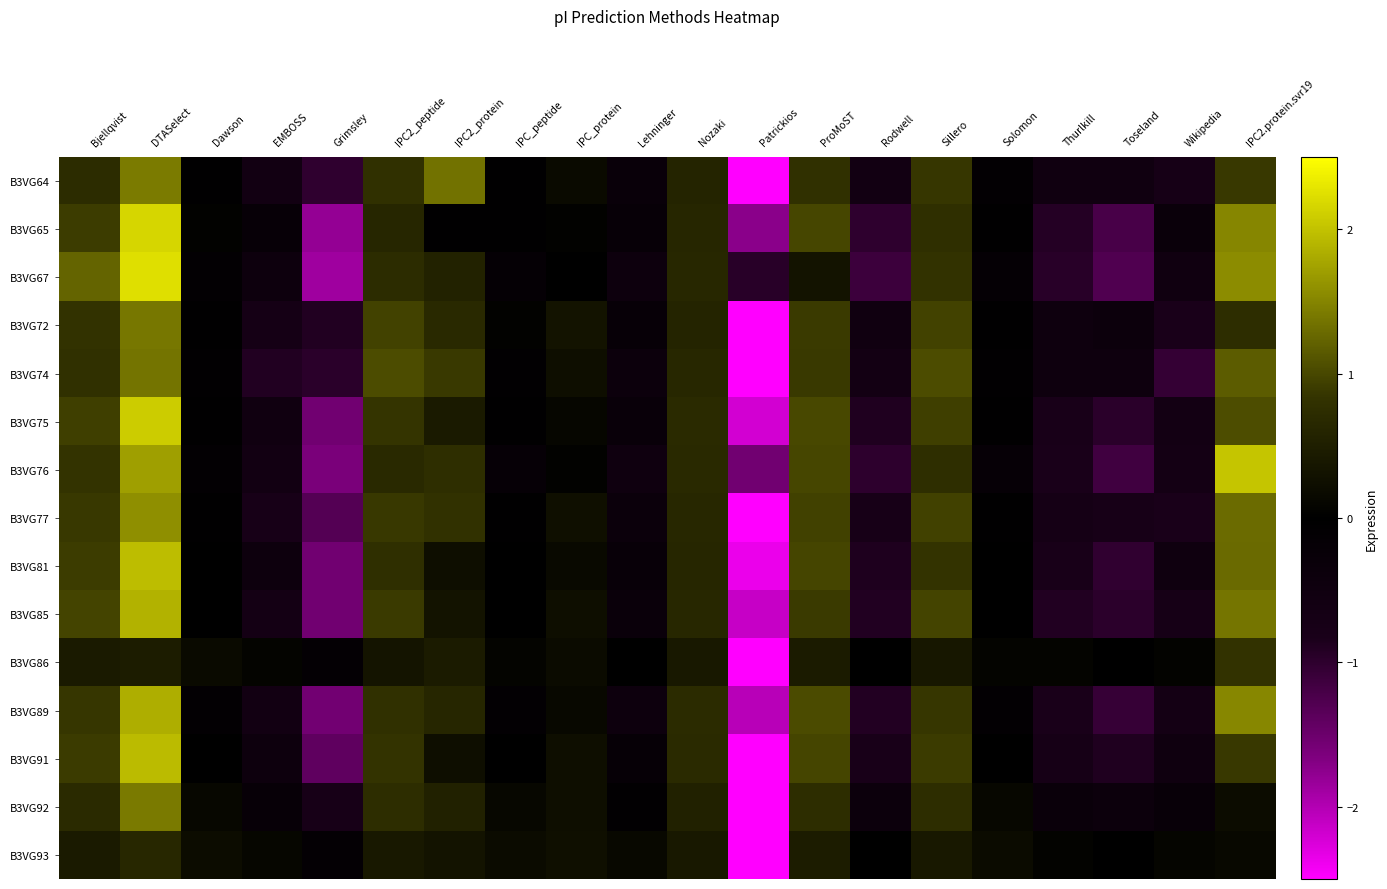

Reading left to right, what are all the values shown in this chart?

B3VG64: Bjellqvist=0.7	DTASelect=1.4	Dawson=-0.0	EMBOSS=-0.6	Grimsley=-1.0	IPC2_peptide=0.8	IPC2_protein=1.4	IPC_peptide=-0.0	IPC_protein=0.2	Lehninger=-0.3	Nozaki=0.6	Patrickios=-3.1	ProMoST=0.8	Rodwell=-0.6	Sillero=0.9	Solomon=-0.1	Thurlkill=-0.5	Toseland=-0.5	Wikipedia=-0.7	IPC2.protein.svr19=0.9
B3VG65: Bjellqvist=0.9	DTASelect=2.2	Dawson=0.0	EMBOSS=-0.3	Grimsley=-1.8	IPC2_peptide=0.6	IPC2_protein=-0.0	IPC_peptide=-0.0	IPC_protein=0.0	Lehninger=-0.3	Nozaki=0.6	Patrickios=-1.7	ProMoST=1.0	Rodwell=-1.0	Sillero=0.8	Solomon=-0.0	Thurlkill=-0.9	Toseland=-1.2	Wikipedia=-0.3	IPC2.protein.svr19=1.5
B3VG67: Bjellqvist=1.2	DTASelect=2.2	Dawson=-0.1	EMBOSS=-0.4	Grimsley=-1.9	IPC2_peptide=0.7	IPC2_protein=0.6	IPC_peptide=-0.2	IPC_protein=-0.0	Lehninger=-0.4	Nozaki=0.7	Patrickios=-0.9	ProMoST=0.3	Rodwell=-1.1	Sillero=0.8	Solomon=-0.2	Thurlkill=-0.9	Toseland=-1.3	Wikipedia=-0.5	IPC2.protein.svr19=1.6
B3VG72: Bjellqvist=0.8	DTASelect=1.4	Dawson=-0.0	EMBOSS=-0.7	Grimsley=-0.9	IPC2_peptide=1.0	IPC2_protein=0.7	IPC_peptide=0.0	IPC_protein=0.3	Lehninger=-0.3	Nozaki=0.6	Patrickios=-3.3	ProMoST=0.9	Rodwell=-0.5	Sillero=1.0	Solomon=-0.0	Thurlkill=-0.5	Toseland=-0.4	Wikipedia=-0.8	IPC2.protein.svr19=0.7
B3VG74: Bjellqvist=0.8	DTASelect=1.4	Dawson=-0.1	EMBOSS=-0.9	Grimsley=-1.0	IPC2_peptide=1.0	IPC2_protein=0.9	IPC_peptide=-0.1	IPC_protein=0.2	Lehninger=-0.4	Nozaki=0.6	Patrickios=-2.8	ProMoST=0.9	Rodwell=-0.7	Sillero=1.0	Solomon=-0.1	Thurlkill=-0.5	Toseland=-0.5	Wikipedia=-1.1	IPC2.protein.svr19=1.2
B3VG75: Bjellqvist=0.9	DTASelect=2.1	Dawson=-0.1	EMBOSS=-0.6	Grimsley=-1.5	IPC2_peptide=0.8	IPC2_protein=0.4	IPC_peptide=-0.1	IPC_protein=0.1	Lehninger=-0.3	Nozaki=0.7	Patrickios=-2.2	ProMoST=1.0	Rodwell=-0.9	Sillero=0.9	Solomon=-0.1	Thurlkill=-0.8	Toseland=-1.0	Wikipedia=-0.6	IPC2.protein.svr19=1.0
B3VG76: Bjellqvist=0.8	DTASelect=1.7	Dawson=-0.1	EMBOSS=-0.6	Grimsley=-1.6	IPC2_peptide=0.7	IPC2_protein=0.8	IPC_peptide=-0.2	IPC_protein=0.0	Lehninger=-0.5	Nozaki=0.7	Patrickios=-1.6	ProMoST=1.0	Rodwell=-1.0	Sillero=0.8	Solomon=-0.2	Thurlkill=-0.8	Toseland=-1.2	Wikipedia=-0.7	IPC2.protein.svr19=2.0
B3VG77: Bjellqvist=0.9	DTASelect=1.6	Dawson=-0.1	EMBOSS=-0.8	Grimsley=-1.3	IPC2_peptide=0.9	IPC2_protein=0.8	IPC_peptide=-0.1	IPC_protein=0.3	Lehninger=-0.4	Nozaki=0.6	Patrickios=-2.6	ProMoST=1.0	Rodwell=-0.8	Sillero=1.0	Solomon=-0.1	Thurlkill=-0.7	Toseland=-0.8	Wikipedia=-0.8	IPC2.protein.svr19=1.3
B3VG81: Bjellqvist=0.9	DTASelect=2.0	Dawson=0.0	EMBOSS=-0.4	Grimsley=-1.5	IPC2_peptide=0.8	IPC2_protein=0.2	IPC_peptide=0.0	IPC_protein=0.2	Lehninger=-0.3	Nozaki=0.6	Patrickios=-2.4	ProMoST=1.0	Rodwell=-0.9	Sillero=0.8	Solomon=0.0	Thurlkill=-0.8	Toseland=-1.0	Wikipedia=-0.5	IPC2.protein.svr19=1.3
B3VG85: Bjellqvist=1.0	DTASelect=1.9	Dawson=-0.0	EMBOSS=-0.7	Grimsley=-1.6	IPC2_peptide=0.9	IPC2_protein=0.3	IPC_peptide=-0.0	IPC_protein=0.2	Lehninger=-0.3	Nozaki=0.6	Patrickios=-2.1	ProMoST=0.9	Rodwell=-0.9	Sillero=1.0	Solomon=-0.0	Thurlkill=-0.9	Toseland=-1.0	Wikipedia=-0.7	IPC2.protein.svr19=1.4
B3VG86: Bjellqvist=0.4	DTASelect=0.5	Dawson=0.2	EMBOSS=0.1	Grimsley=-0.1	IPC2_peptide=0.3	IPC2_protein=0.4	IPC_peptide=0.1	IPC_protein=0.2	Lehninger=-0.0	Nozaki=0.4	Patrickios=-4.2	ProMoST=0.4	Rodwell=-0.0	Sillero=0.4	Solomon=0.1	Thurlkill=0.1	Toseland=-0.0	Wikipedia=0.1	IPC2.protein.svr19=0.8
B3VG89: Bjellqvist=0.9	DTASelect=1.8	Dawson=-0.1	EMBOSS=-0.6	Grimsley=-1.6	IPC2_peptide=0.8	IPC2_protein=0.6	IPC_peptide=-0.1	IPC_protein=0.1	Lehninger=-0.4	Nozaki=0.7	Patrickios=-2.0	ProMoST=1.0	Rodwell=-0.9	Sillero=0.9	Solomon=-0.1	Thurlkill=-0.8	Toseland=-1.1	Wikipedia=-0.7	IPC2.protein.svr19=1.5
B3VG91: Bjellqvist=0.9	DTASelect=2.0	Dawson=0.0	EMBOSS=-0.4	Grimsley=-1.4	IPC2_peptide=0.8	IPC2_protein=0.2	IPC_peptide=0.0	IPC_protein=0.2	Lehninger=-0.2	Nozaki=0.7	Patrickios=-2.7	ProMoST=1.0	Rodwell=-0.8	Sillero=0.9	Solomon=0.0	Thurlkill=-0.7	Toseland=-0.9	Wikipedia=-0.5	IPC2.protein.svr19=0.9
B3VG92: Bjellqvist=0.7	DTASelect=1.4	Dawson=0.1	EMBOSS=-0.2	Grimsley=-0.8	IPC2_peptide=0.7	IPC2_protein=0.5	IPC_peptide=0.1	IPC_protein=0.2	Lehninger=-0.1	Nozaki=0.5	Patrickios=-3.7	ProMoST=0.7	Rodwell=-0.4	Sillero=0.7	Solomon=0.1	Thurlkill=-0.3	Toseland=-0.4	Wikipedia=-0.3	IPC2.protein.svr19=0.2
B3VG93: Bjellqvist=0.4	DTASelect=0.6	Dawson=0.2	EMBOSS=0.1	Grimsley=-0.1	IPC2_peptide=0.4	IPC2_protein=0.3	IPC_peptide=0.2	IPC_protein=0.2	Lehninger=0.1	Nozaki=0.4	Patrickios=-4.3	ProMoST=0.5	Rodwell=0.0	Sillero=0.4	Solomon=0.2	Thurlkill=0.1	Toseland=-0.0	Wikipedia=0.1	IPC2.protein.svr19=0.1